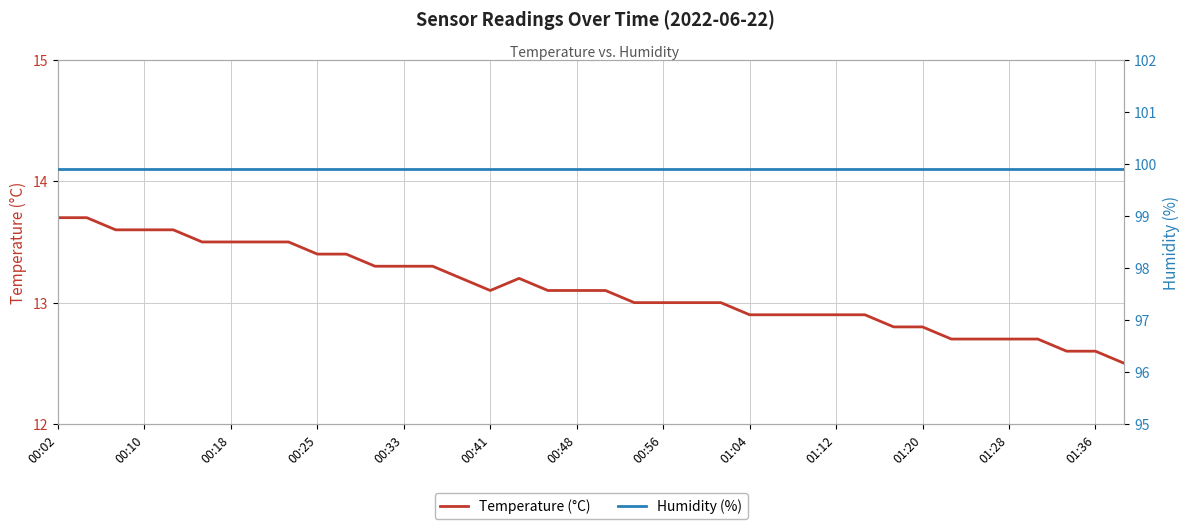

The Temperature (°C) series shows 13.1 at 19. True or false?

True